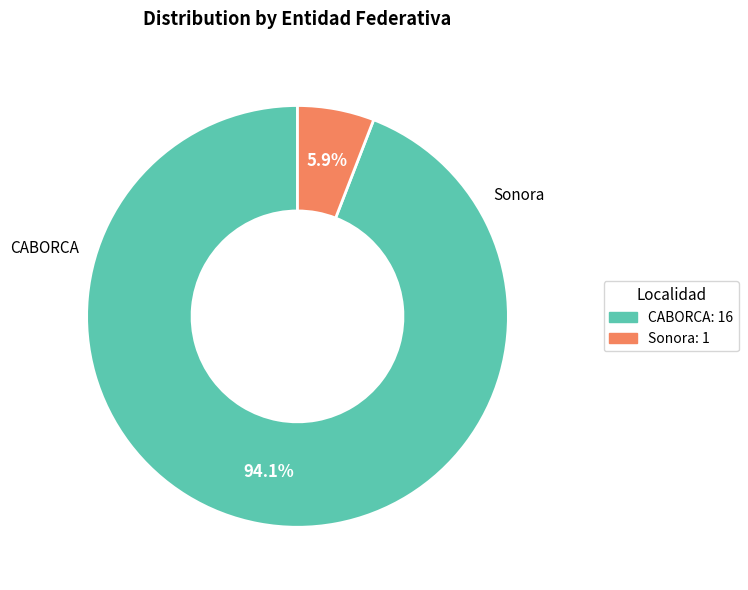

Does CABORCA account for over 50% of the chart?

Yes